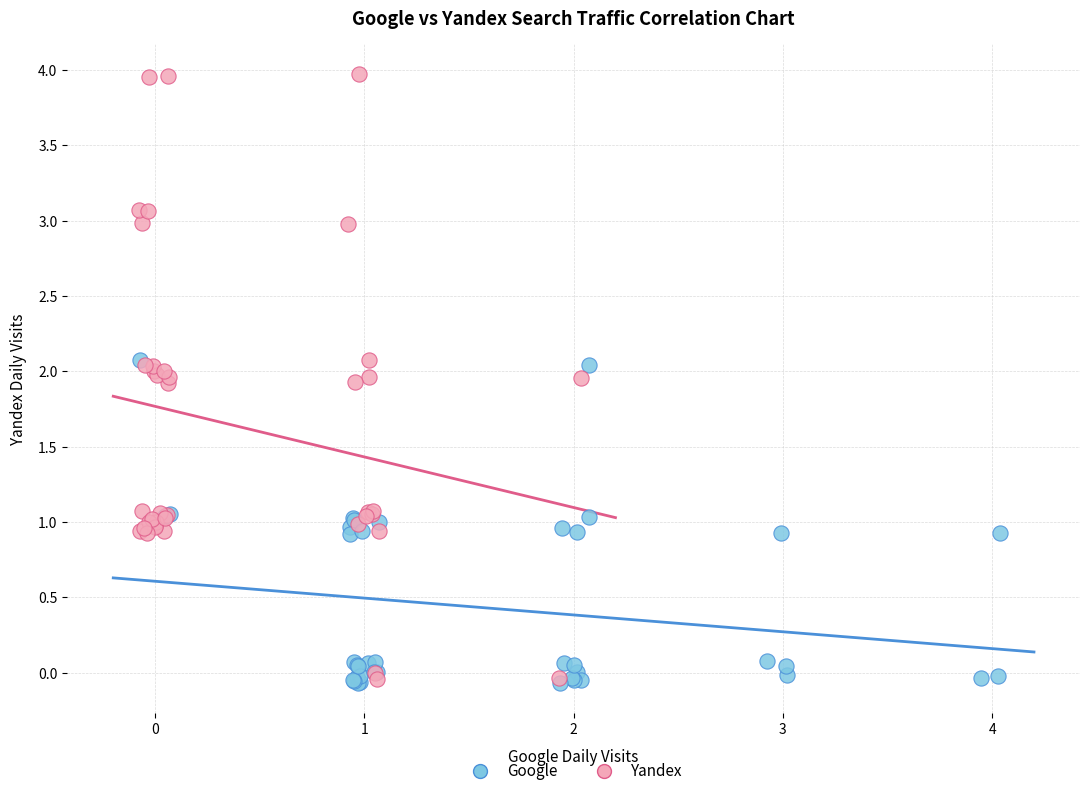

What are all the series names shown in the legend?

Google, Yandex